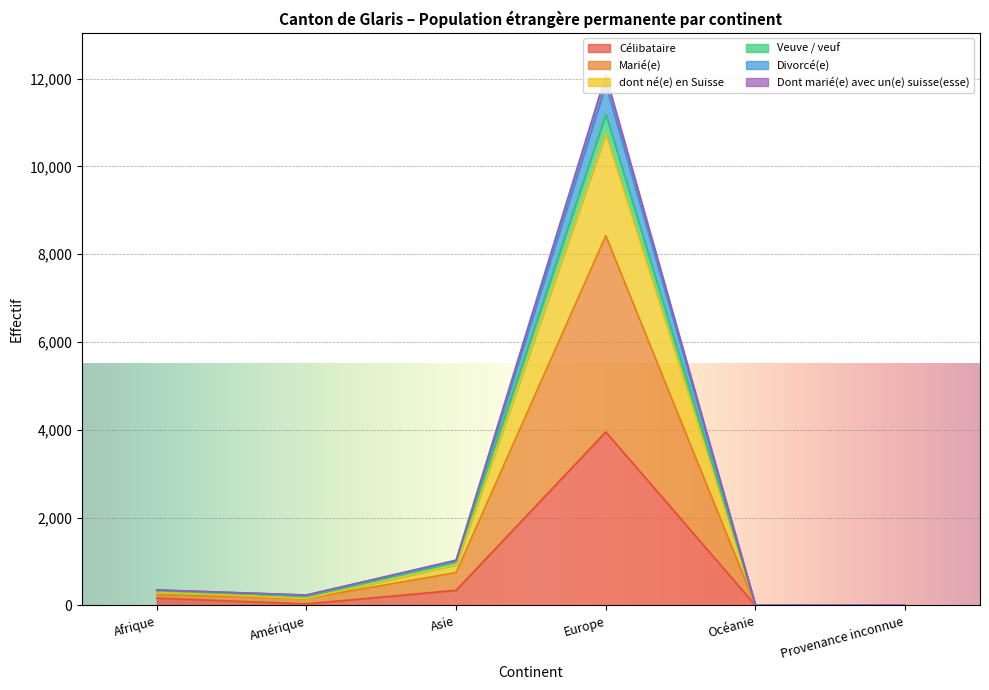

What is the sum of the Dont marié(e) avec un(e) suisse(esse) values at Océanie and Provenance inconnue?

13